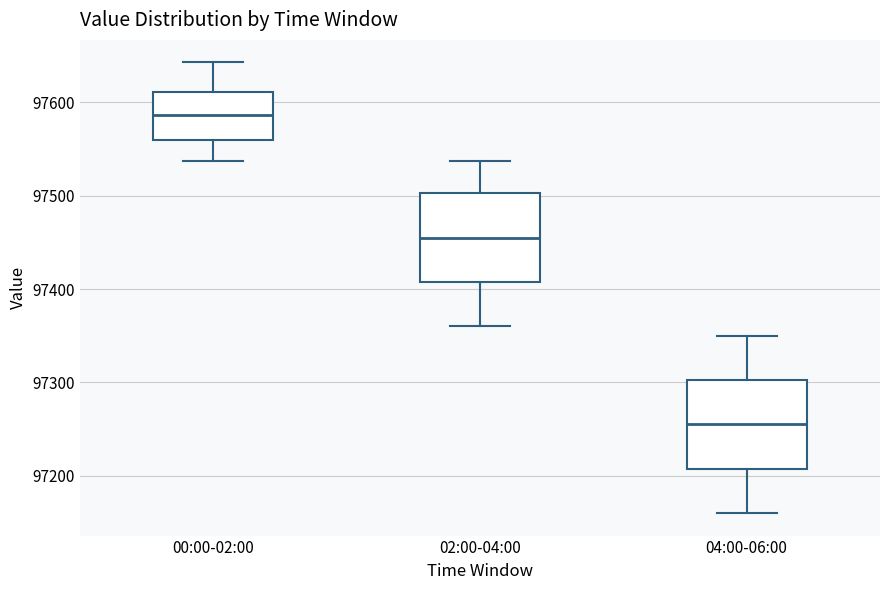

Which box's median line is the highest?

00:00-02:00